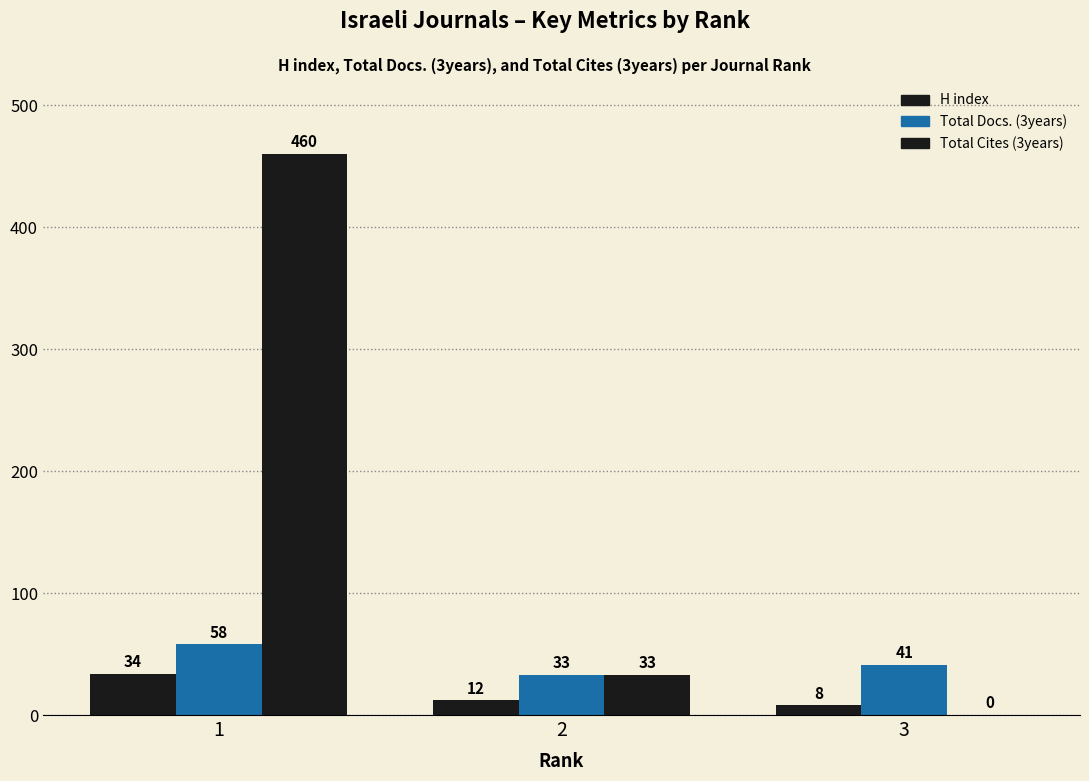

At 3, list the series in order from smallest to largest.

Total Cites (3years), H index, Total Docs. (3years)